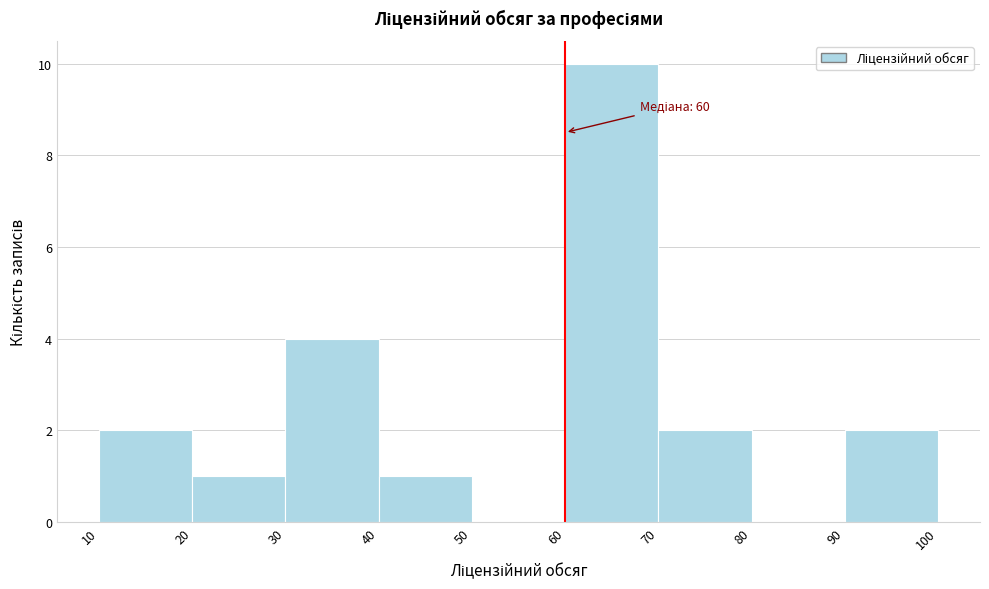

Over which range of the x-axis is the bar tallest?

60 to 70